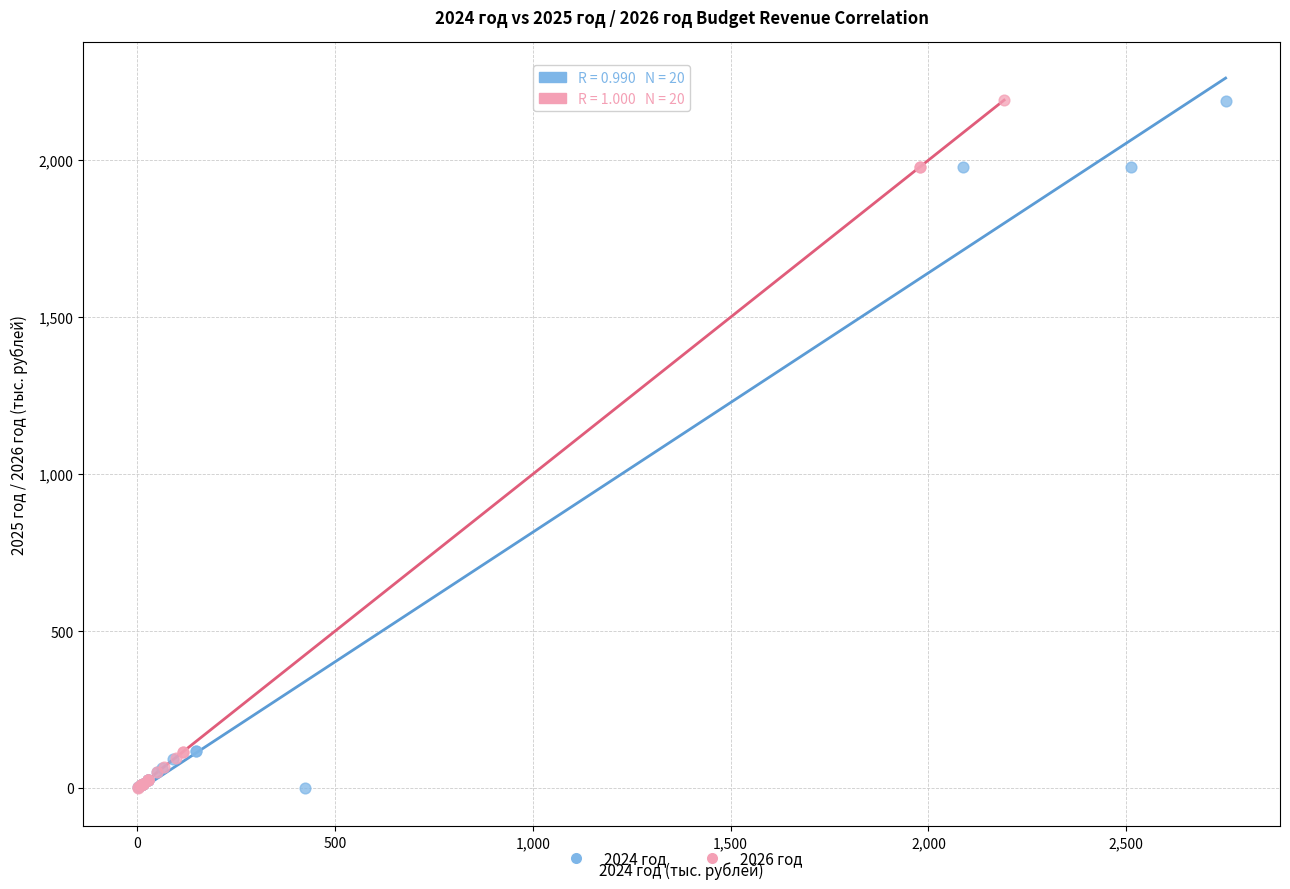

Which series has the largest Y range (max minus min)?

2026 год